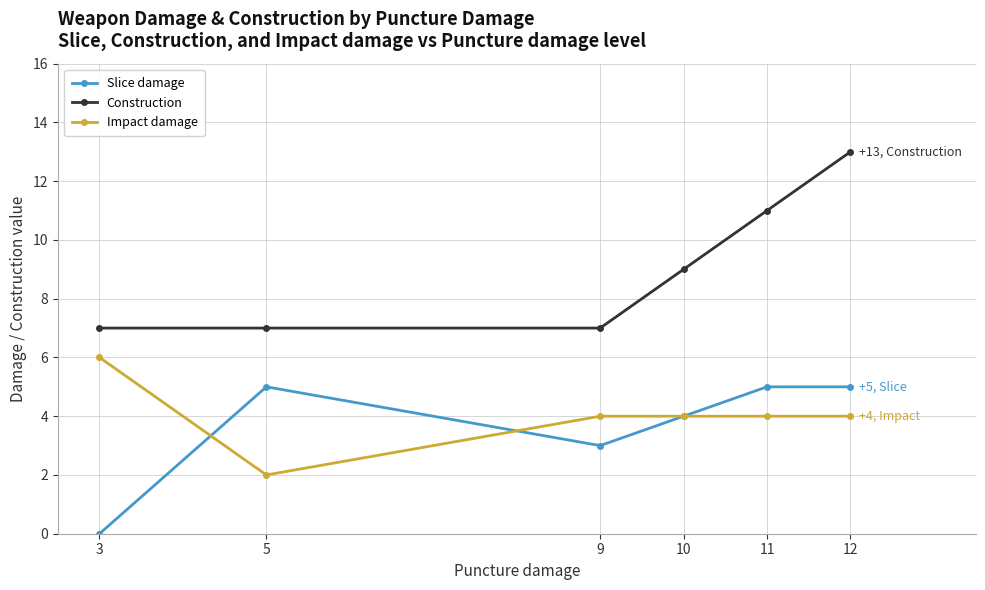

What is the highest value of the Construction series?

13